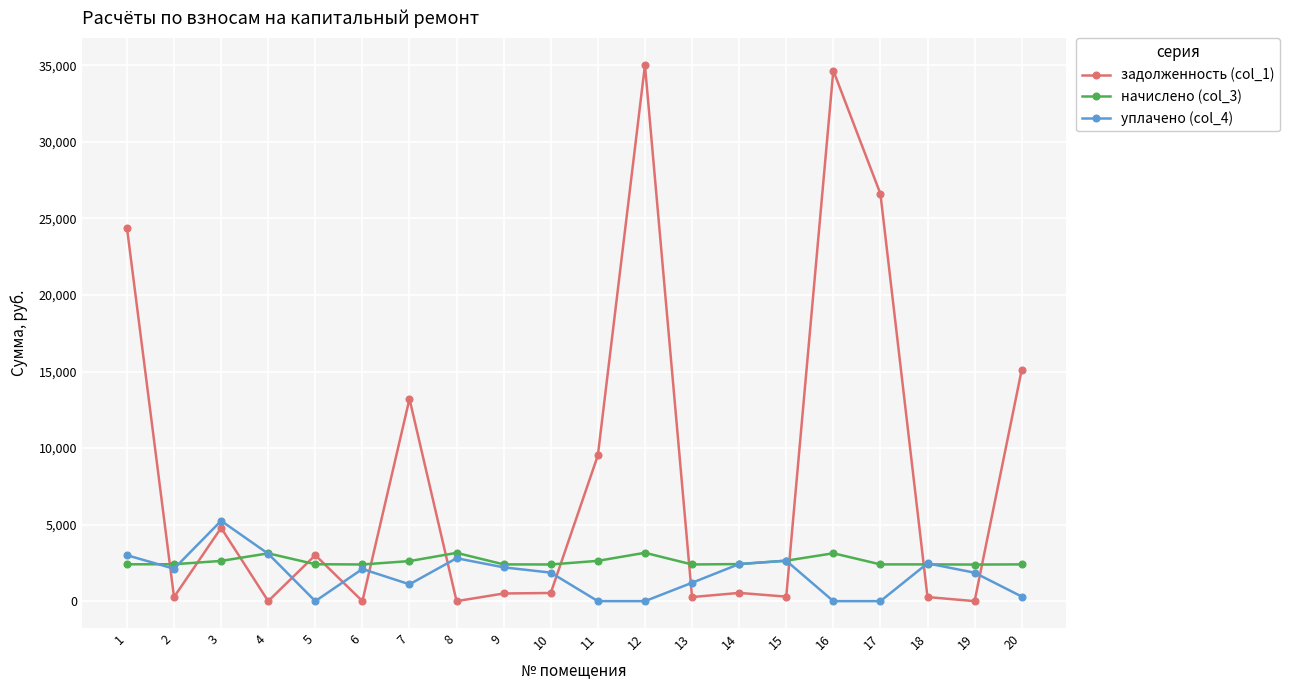

Where do задолженность (col_1) and начислено (col_3) first cross each other?

1 and 2